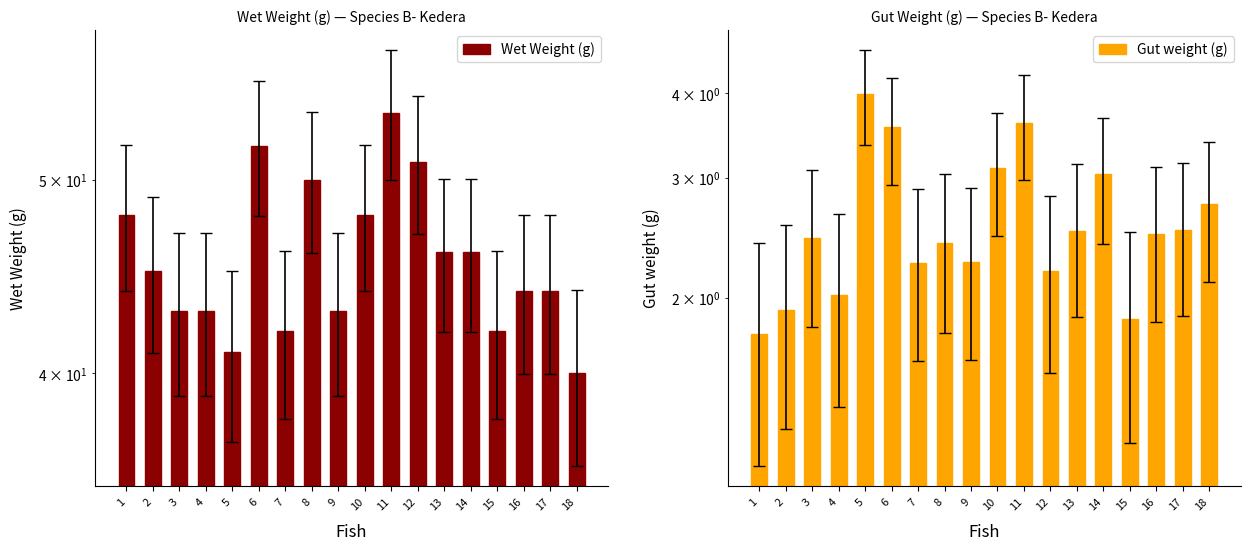

At how many categories does at least one series exceed 6?

18